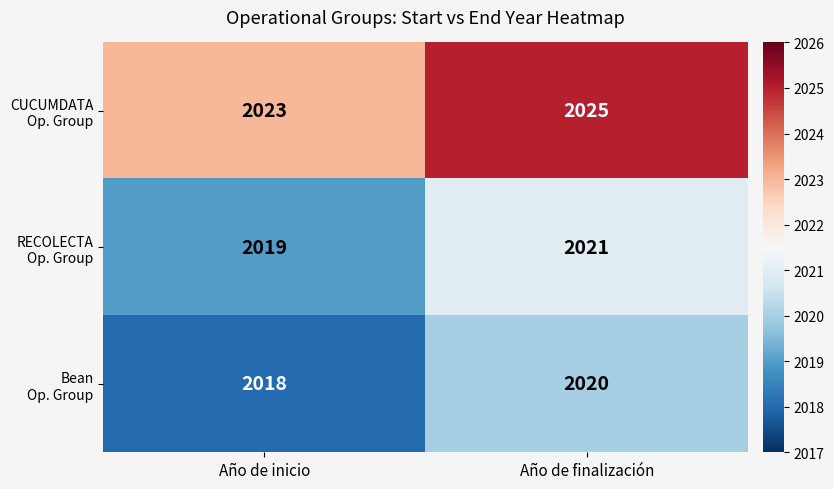

At which category is the sum across all series the highest?

Año de finalización